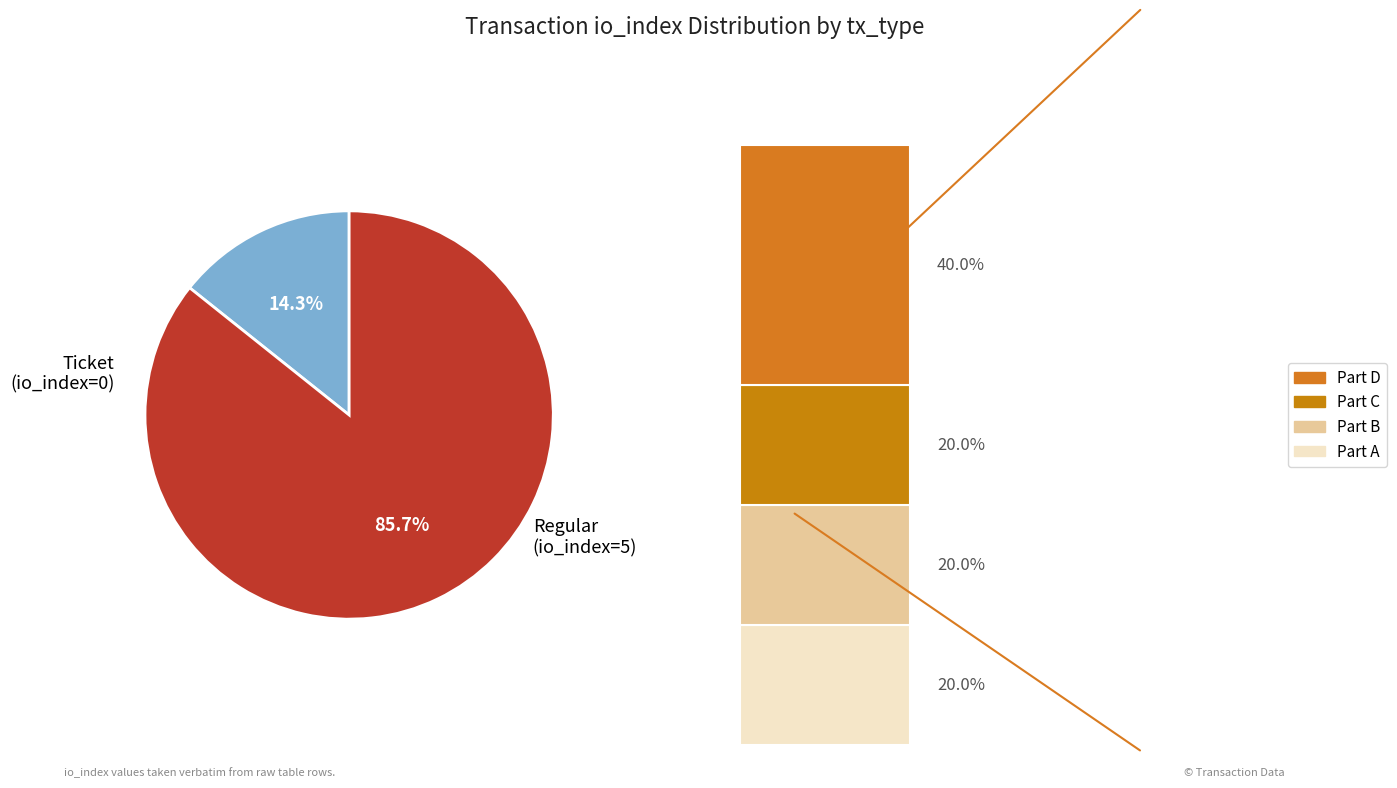

Is there any slice that represents more than half of the pie?

Yes